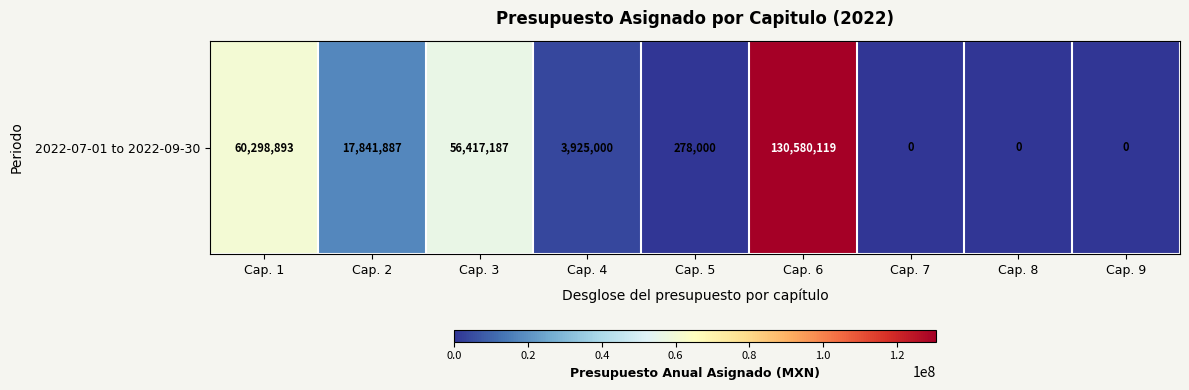

True or false: the data shows 24643074.3 at Cap. 2.

False